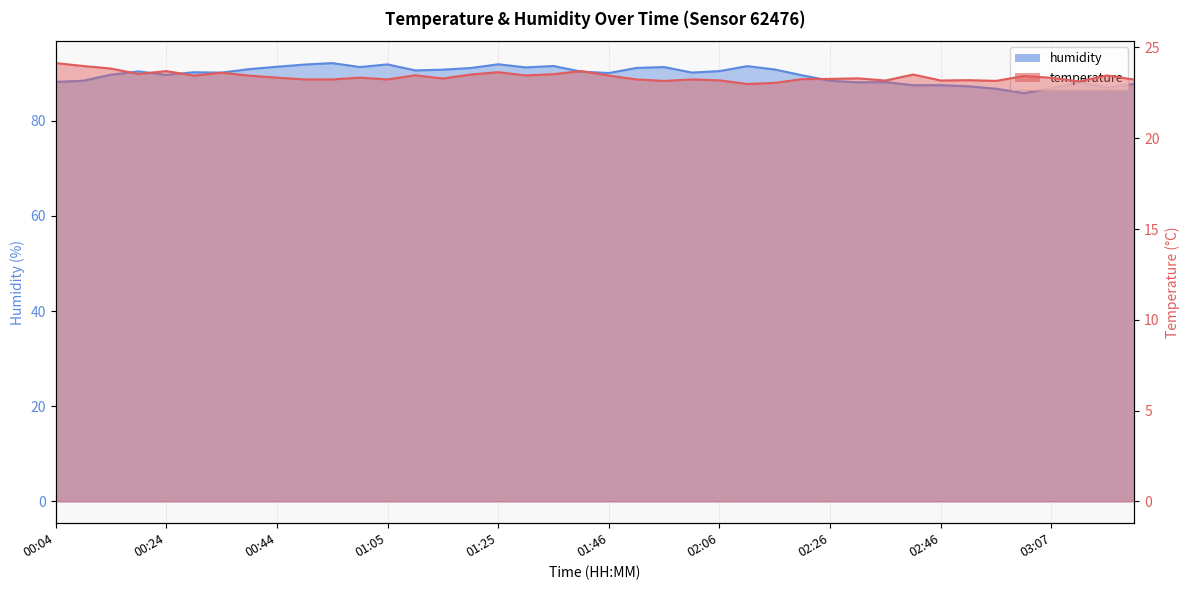

Where does the humidity series first go above 90?

00:19